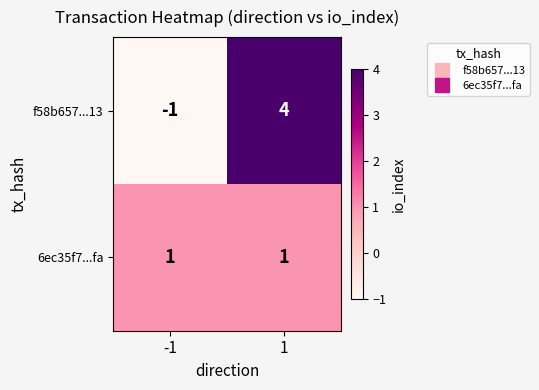

Reading left to right, transcribe all the data shown in this chart.

f58b657...13: -1	4
6ec35f7...fa: 1	1